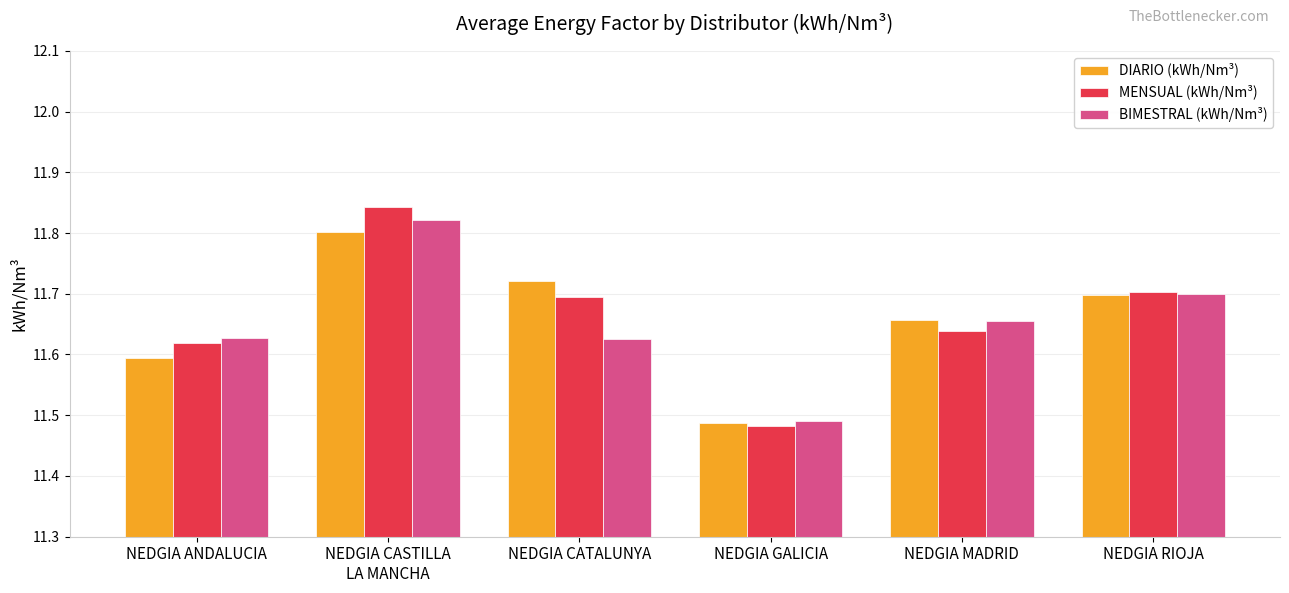

What is the difference between the maximum and minimum values in the BIMESTRAL (kWh/Nm³) series?

0.3